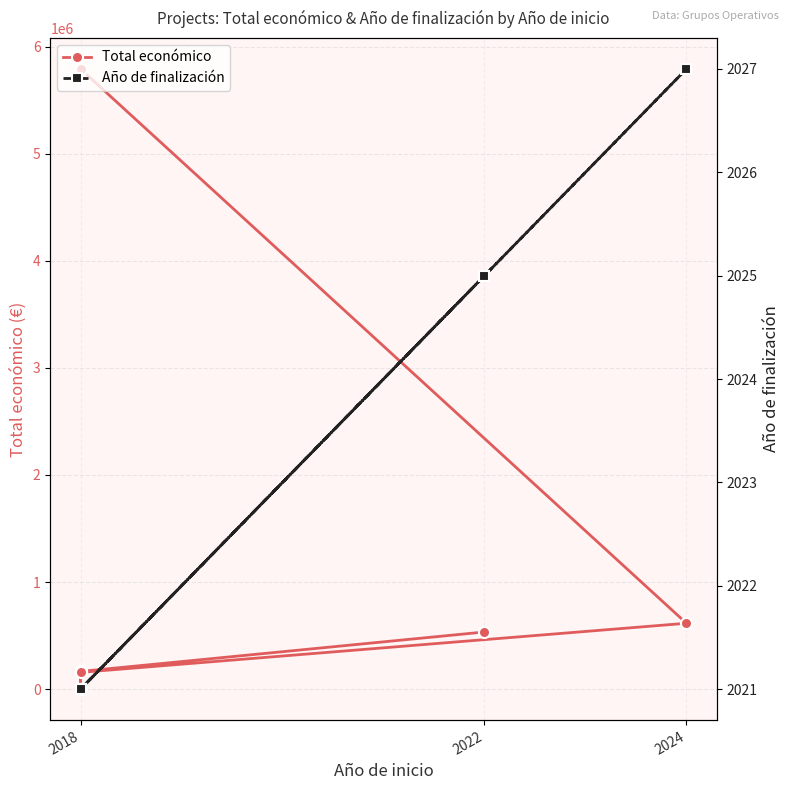

Does the chart display data point markers on the line(s)?

Yes